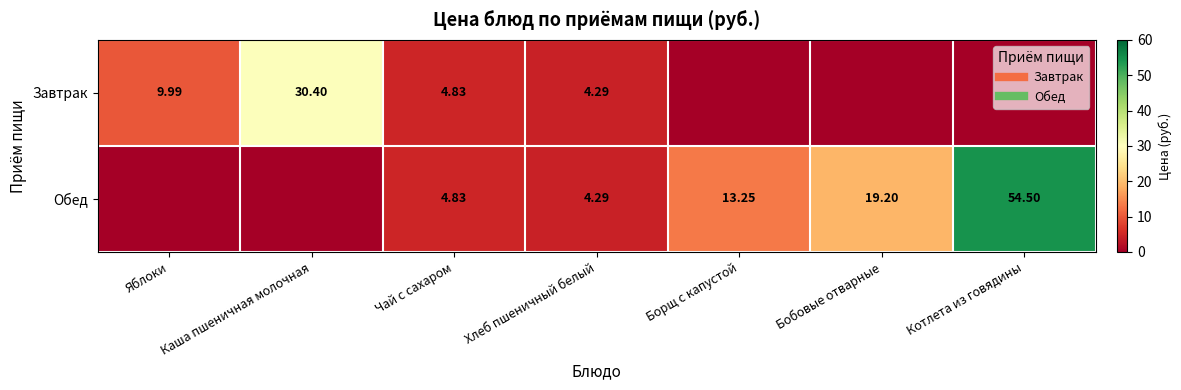

List the series in order of their overall mean, lowest first.

Завтрак, Обед